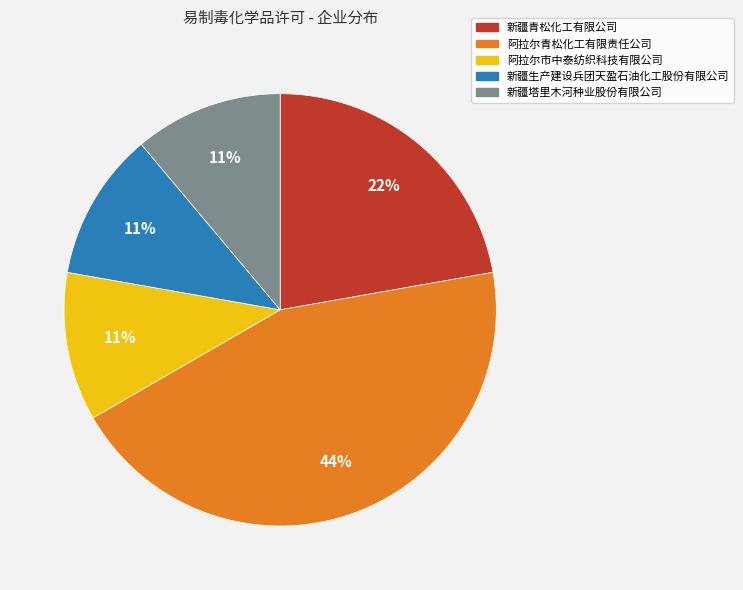

Do 新疆青松化工有限公司 and 新疆生产建设兵团天盈石油化工股份有限公司 together represent more than half of the pie?

No